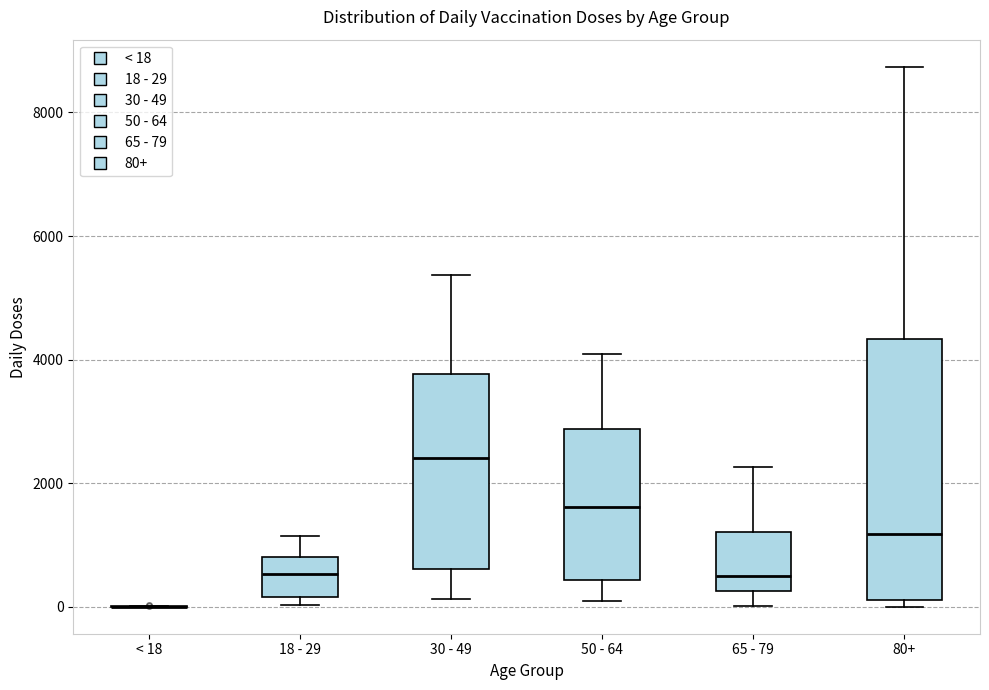

Reading left to right, read every box against the y-axis: the position of its median line, the range the box covers, and the ends of its whiskers. The values are not printed on the chart, so give them approximately, as read against the axis.

< 18: box collapsed to a line at 0, whiskers 0 to 0
18 - 29: median 600, box 200 to 800, whiskers 0 to 1200
30 - 49: median 2400, box 600 to 3800, whiskers 200 to 5400
50 - 64: median 1600, box 400 to 2800, whiskers 0 to 4000
65 - 79: median 600, box 200 to 1200, whiskers 0 to 2200
80+: median 1200, box 200 to 4400, whiskers 0 to 8800